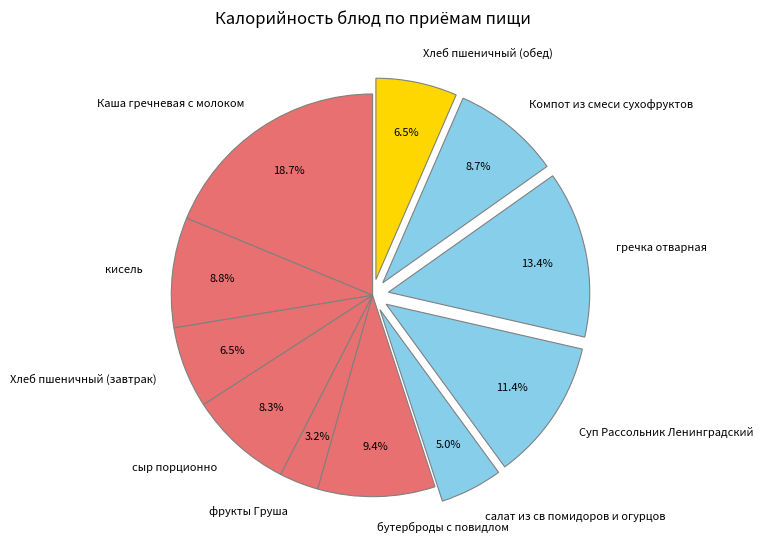

To the nearest percent, what percentage of the pie is бутерброды с повидлом?

9%